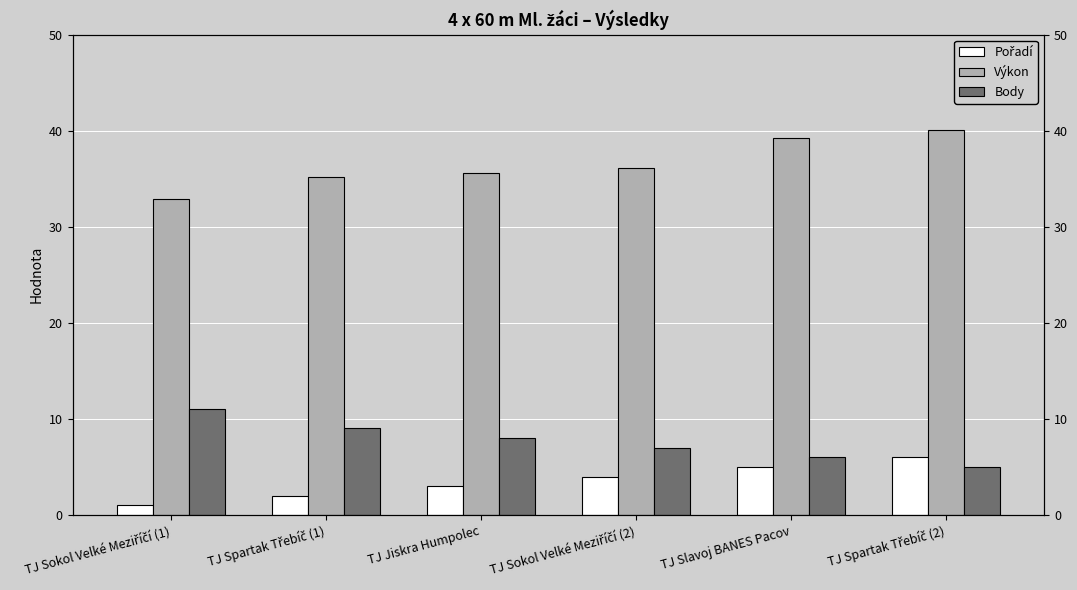

List the labels in order of Pořadí value, largest first.

TJ Spartak Třebíč (2), TJ Slavoj BANES Pacov, TJ Sokol Velké Meziříčí (2), TJ Jiskra Humpolec, TJ Spartak Třebíč (1), TJ Sokol Velké Meziříčí (1)